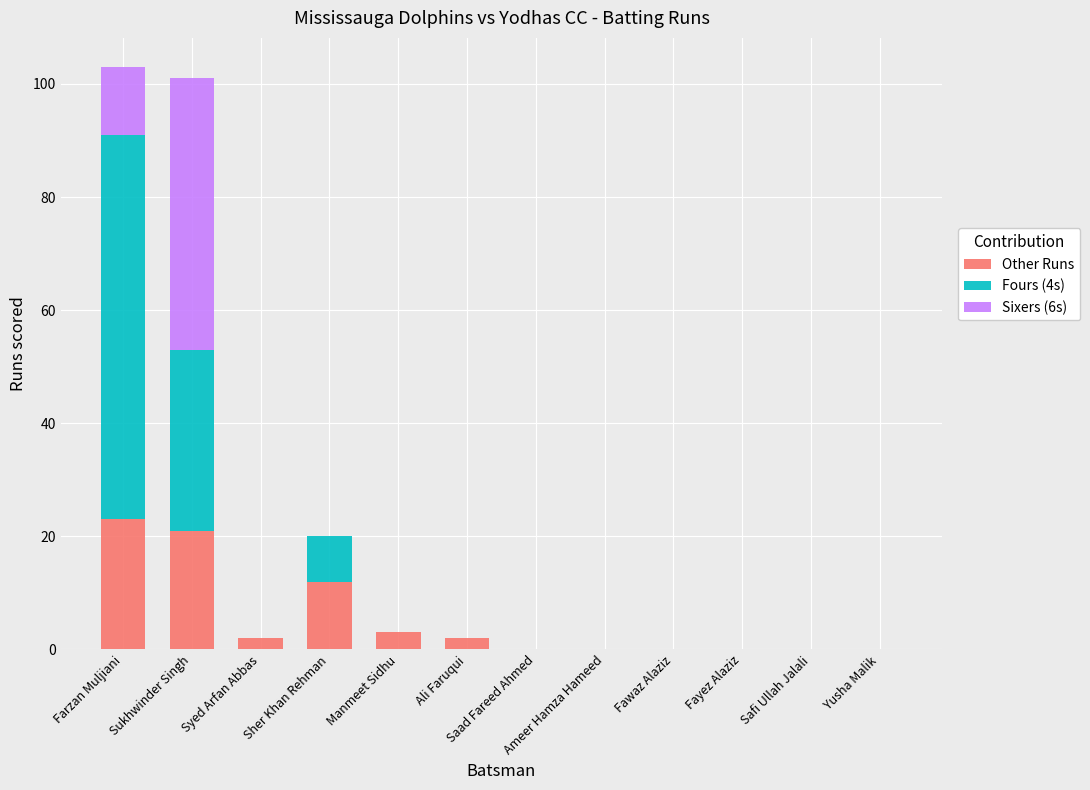

What is the difference between the Other Runs values at Farzan Muljiani and Yusha Malik?

23